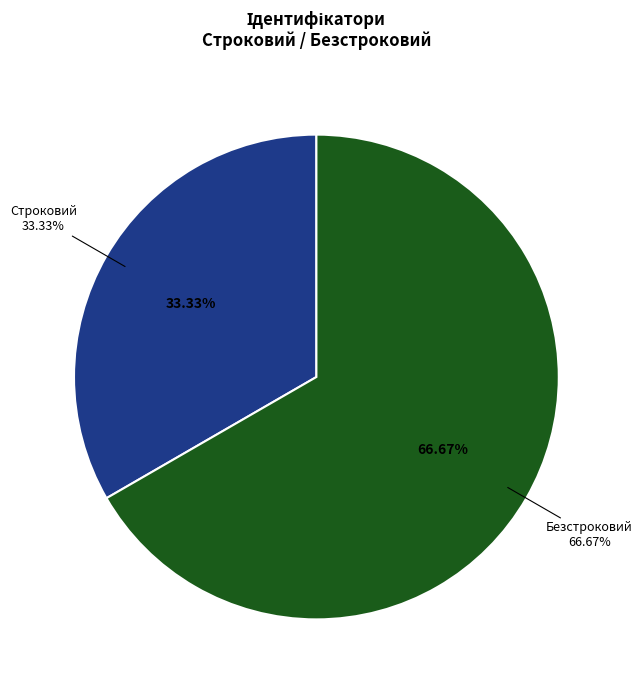

What is the change in value from Строковий to Безстроковий?

+1